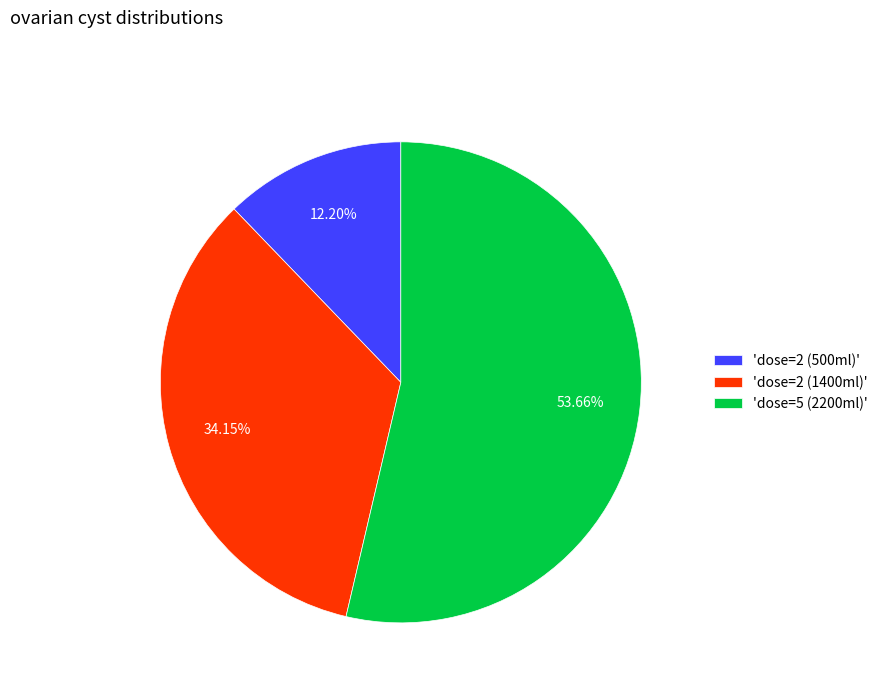

Is 'dose=2 (1400ml)' the majority of the pie?

No